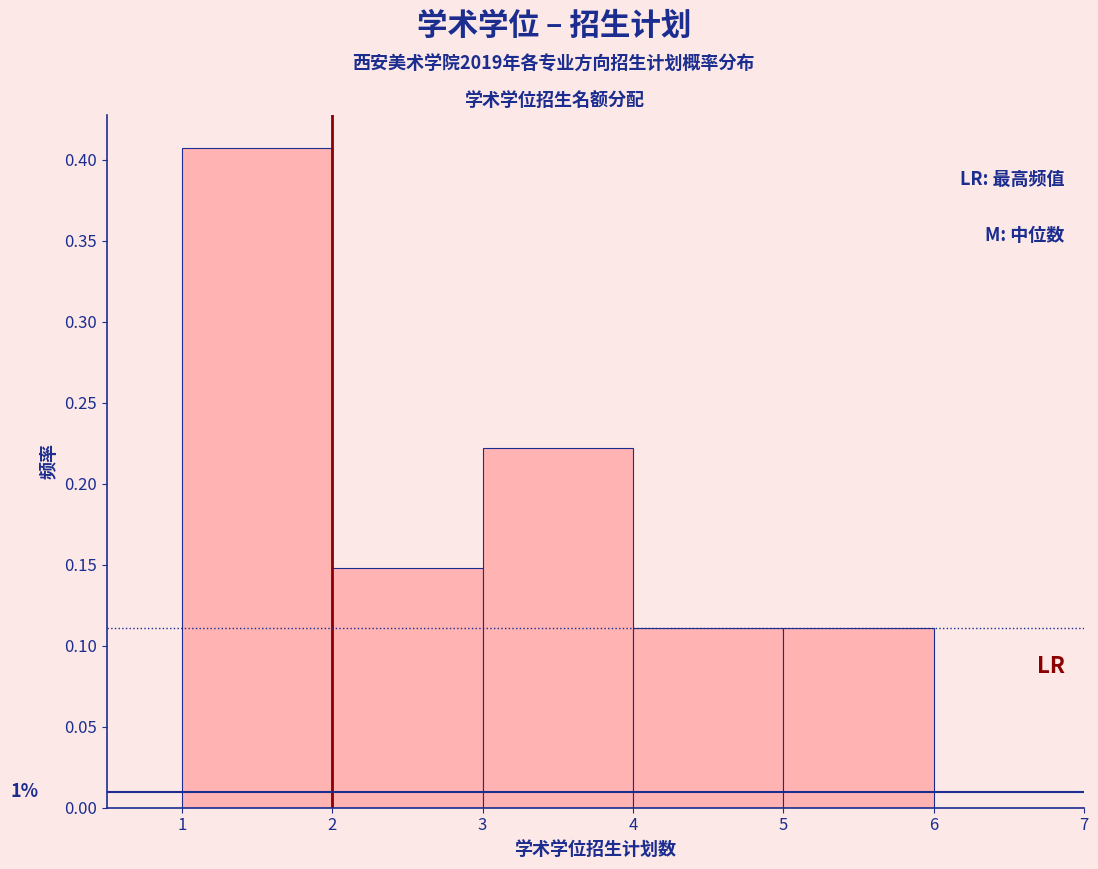

Over which range of the x-axis is the bar tallest?

1 to 2